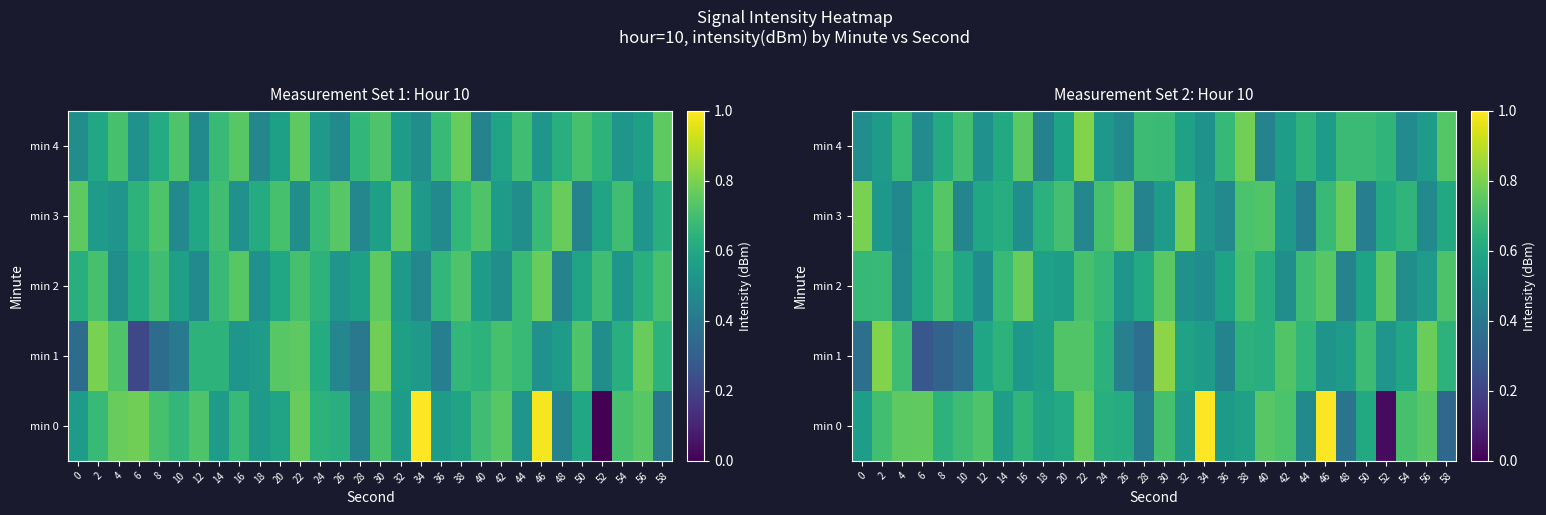

Which category has the lowest value across all series?

52